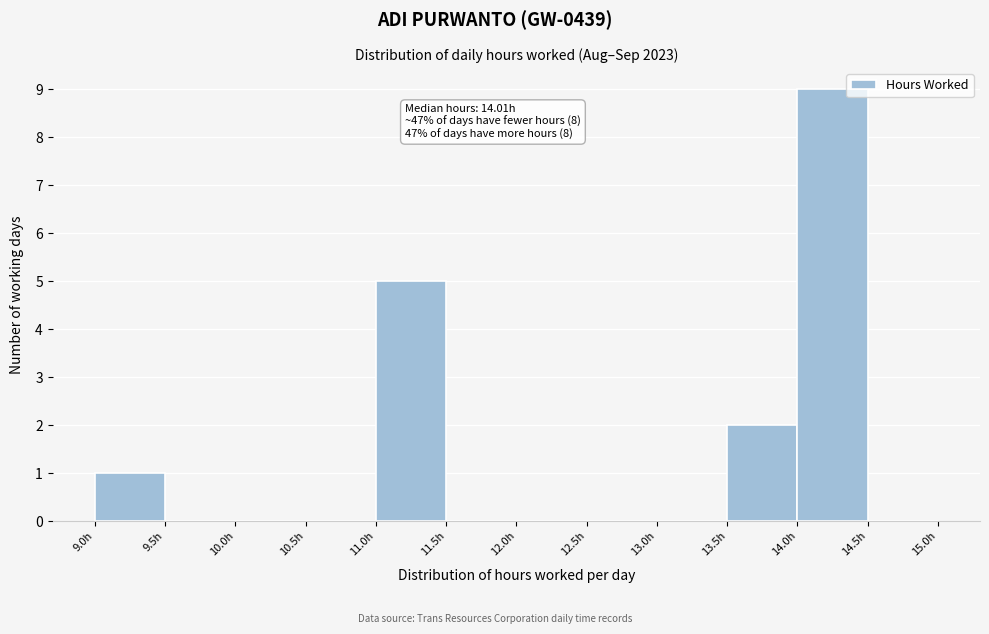

Which range on the x-axis has the tallest bar?

14.0 to 14.5